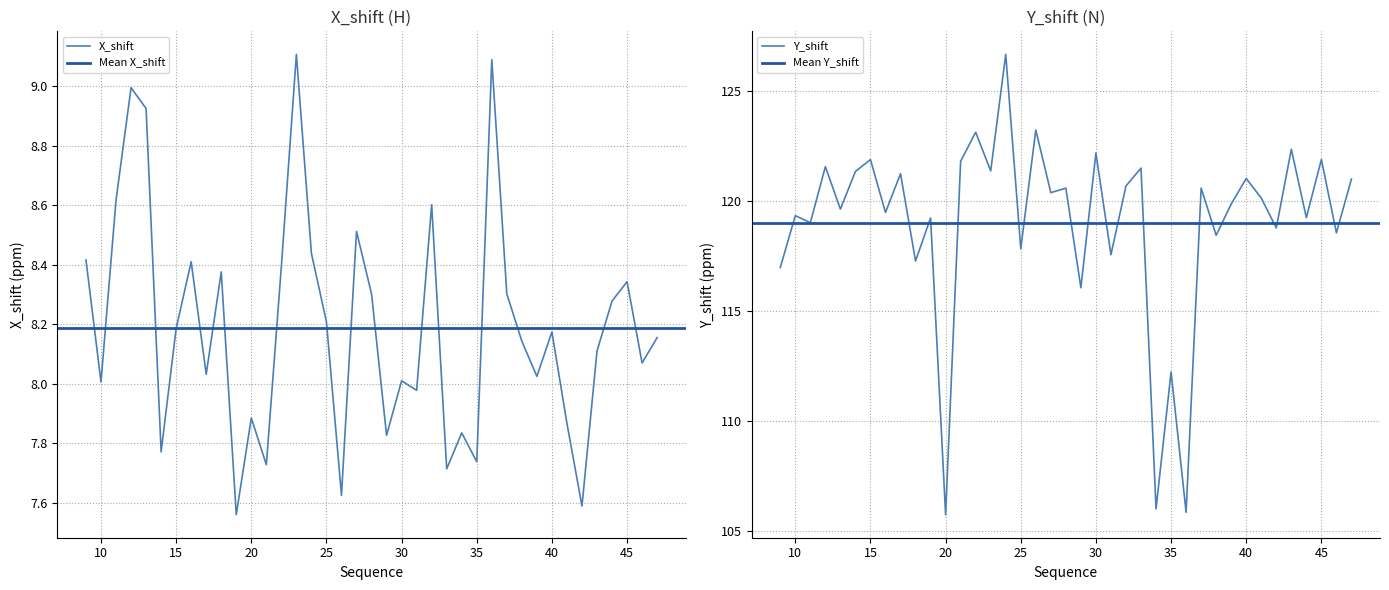

What is the difference between the maximum and minimum values in the Y_shift series?

20.9